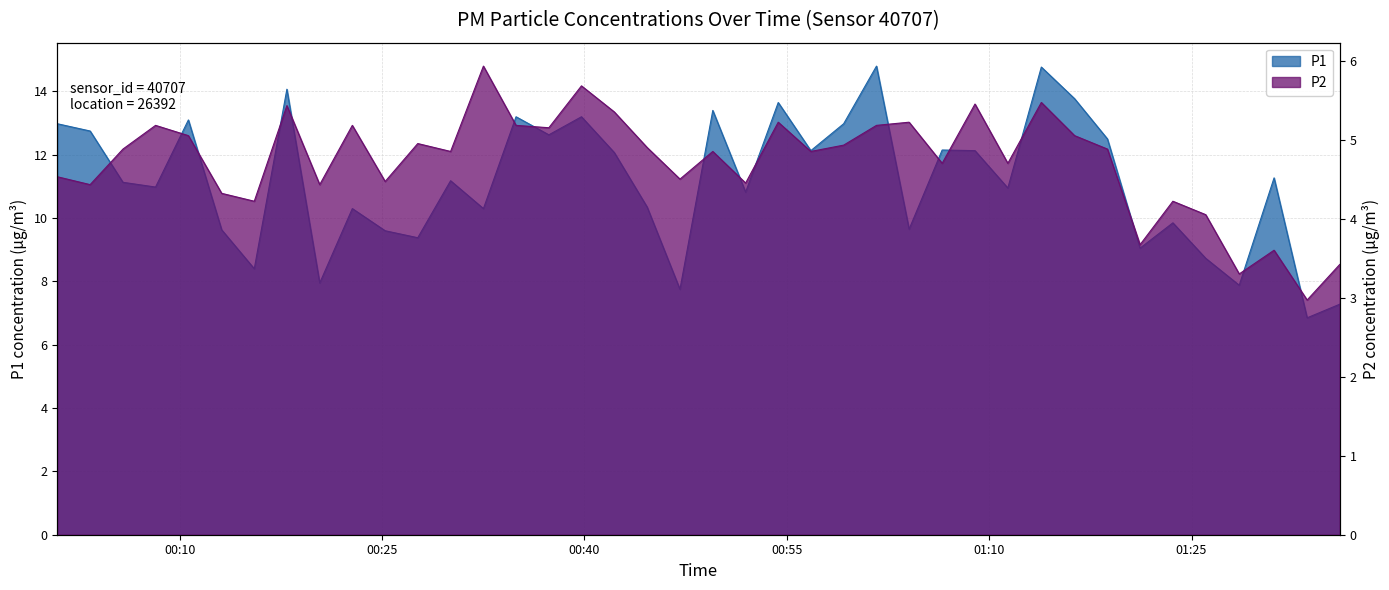

True or false: P2 has more than 2 interior local peaks.

True